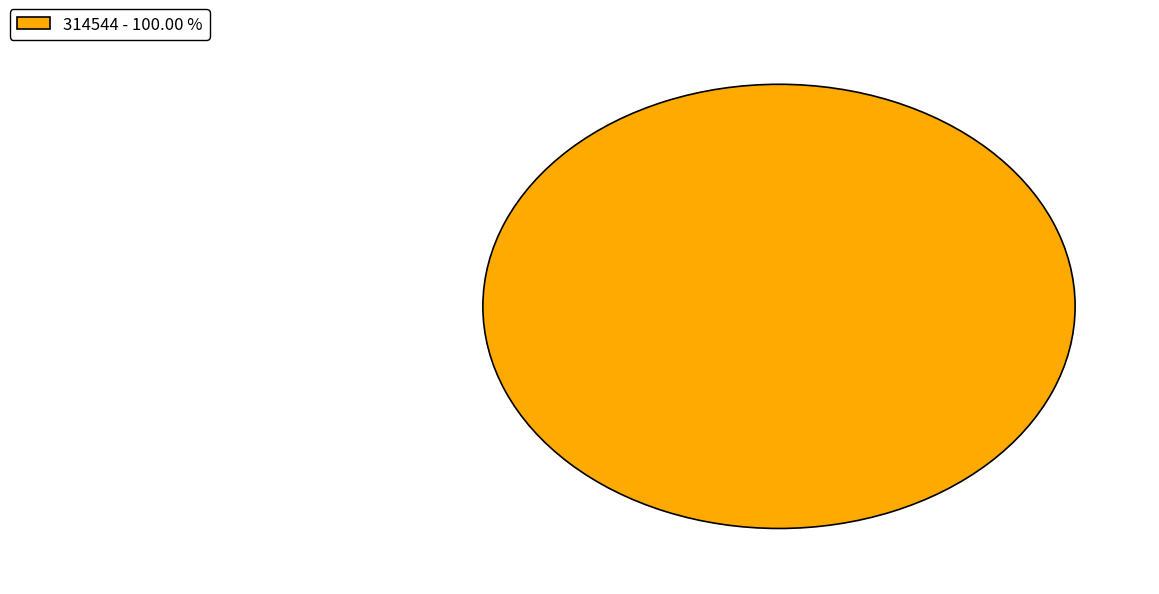

Which slice represents more than half of the pie?

314544 - 100.00 %